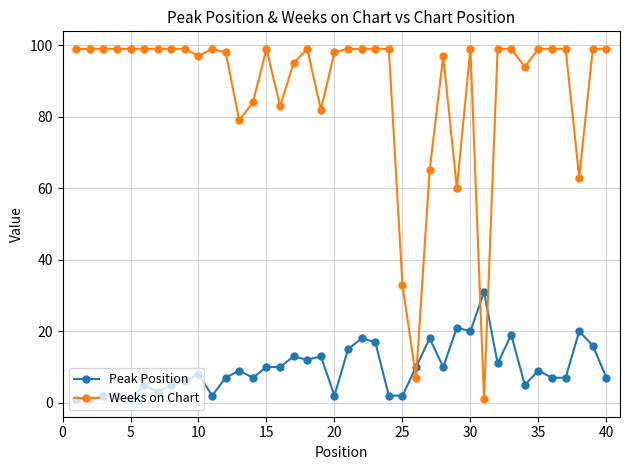

Rank the series by their maximum value, from lowest to highest.

Peak Position, Weeks on Chart